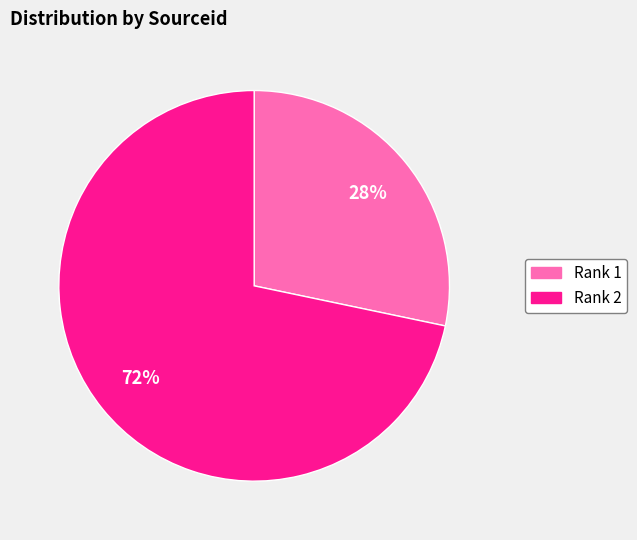

Which category has the smallest portion of the pie?

Rank 1